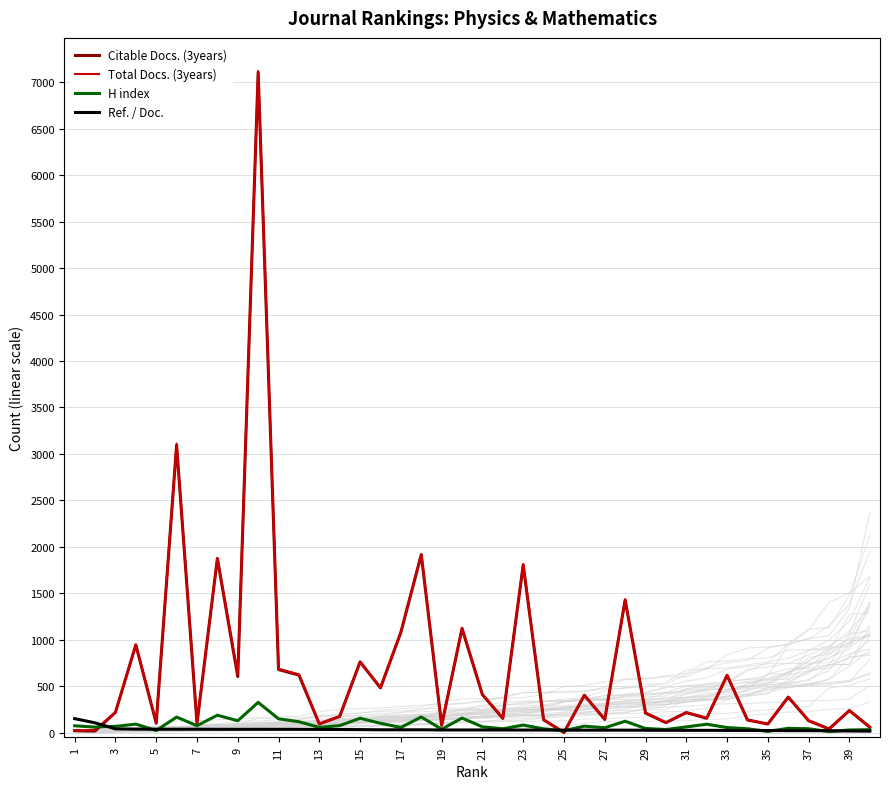

What is the maximum value shown in the chart?

7122